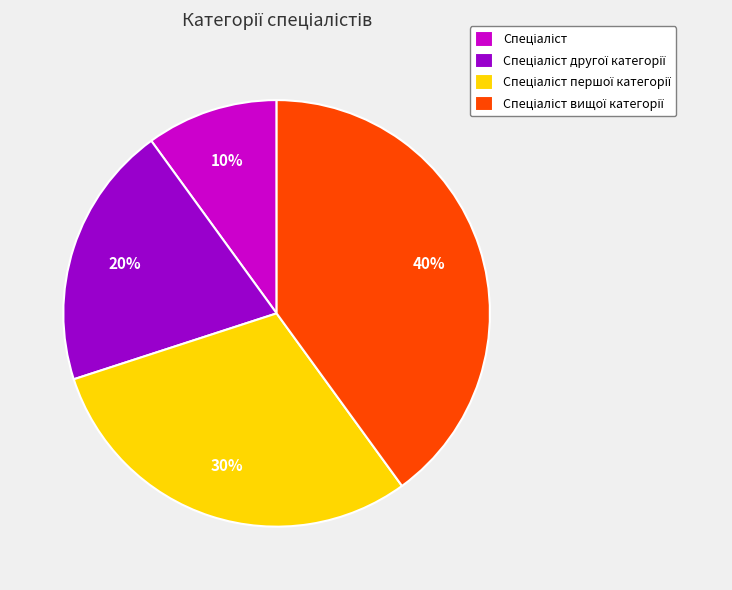

Count the number of slices in the pie.

4